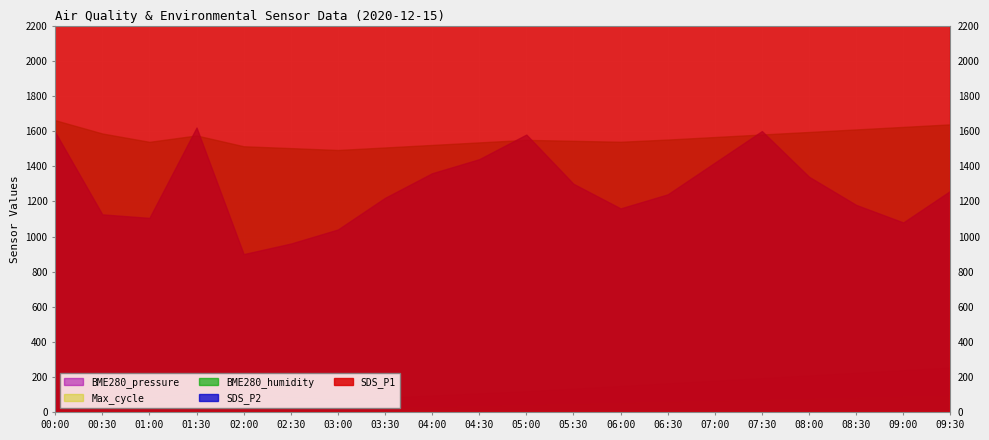

Is the value of BME280_humidity at 02:00 greater than the value of BME280_pressure at 03:00?

No